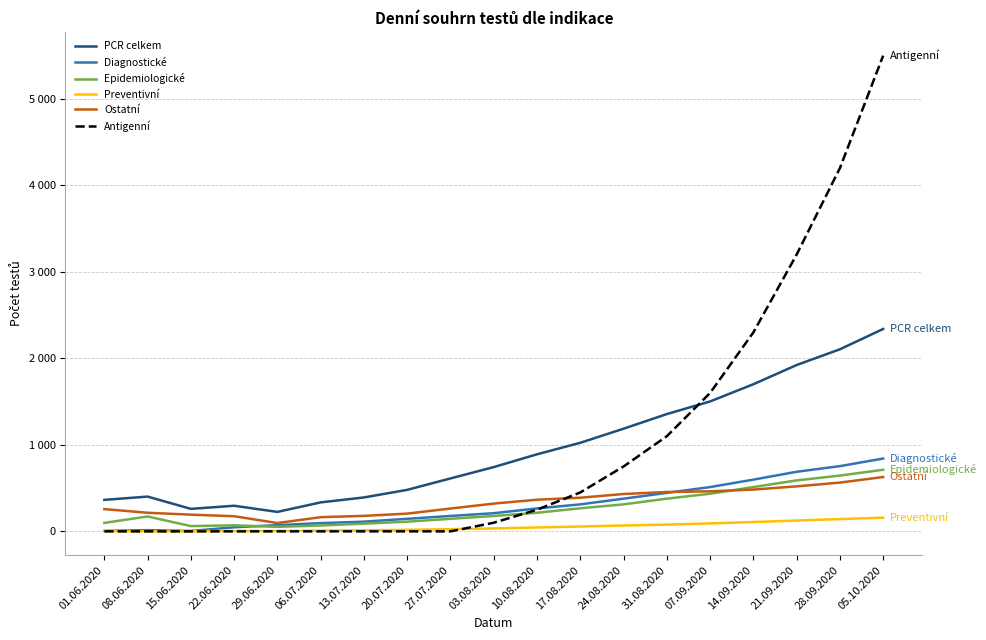

What is the difference between the maximum and second lowest values in the Diagnostické series?

836